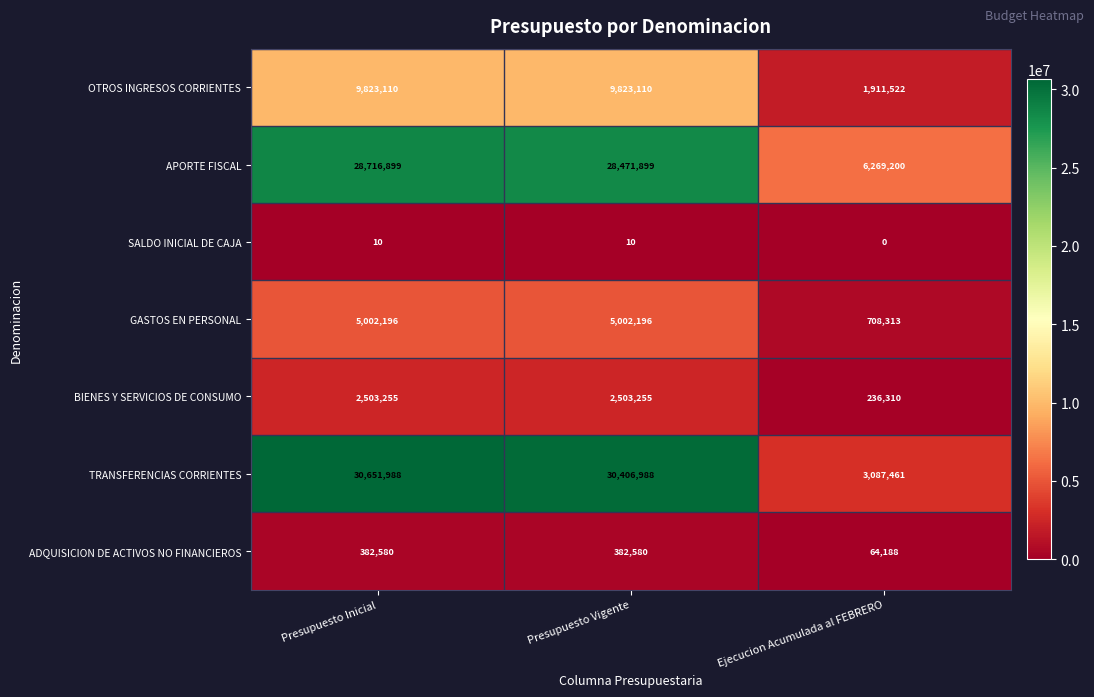

What is the greatest value displayed?

30651988